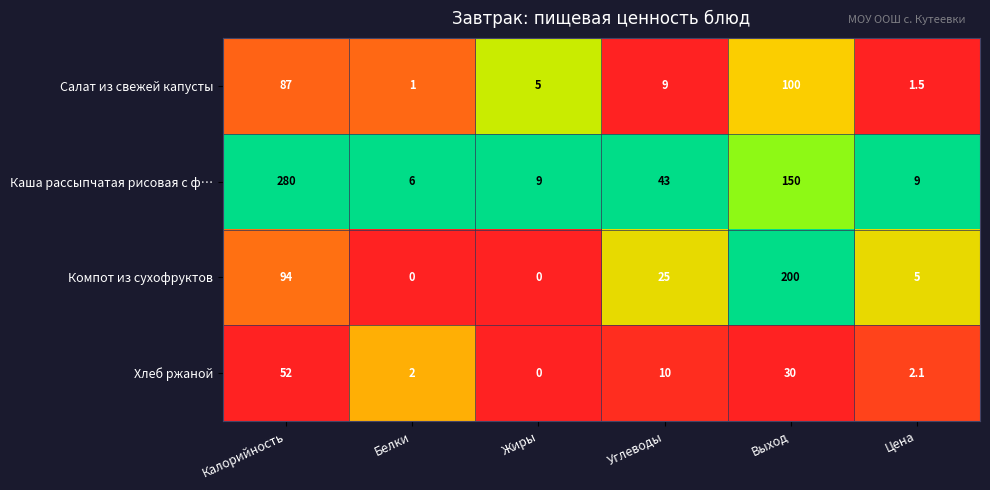

Count the number of categories in the chart.

6